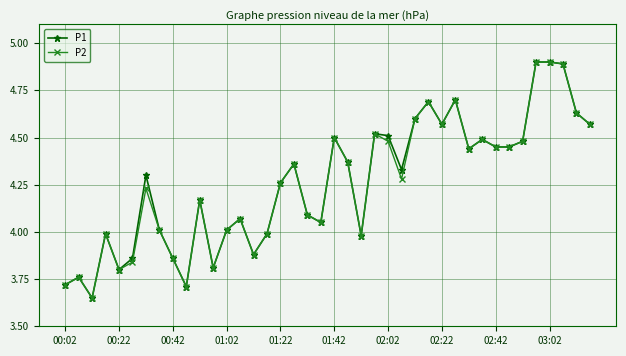

What is the maximum value for P2?

4.9